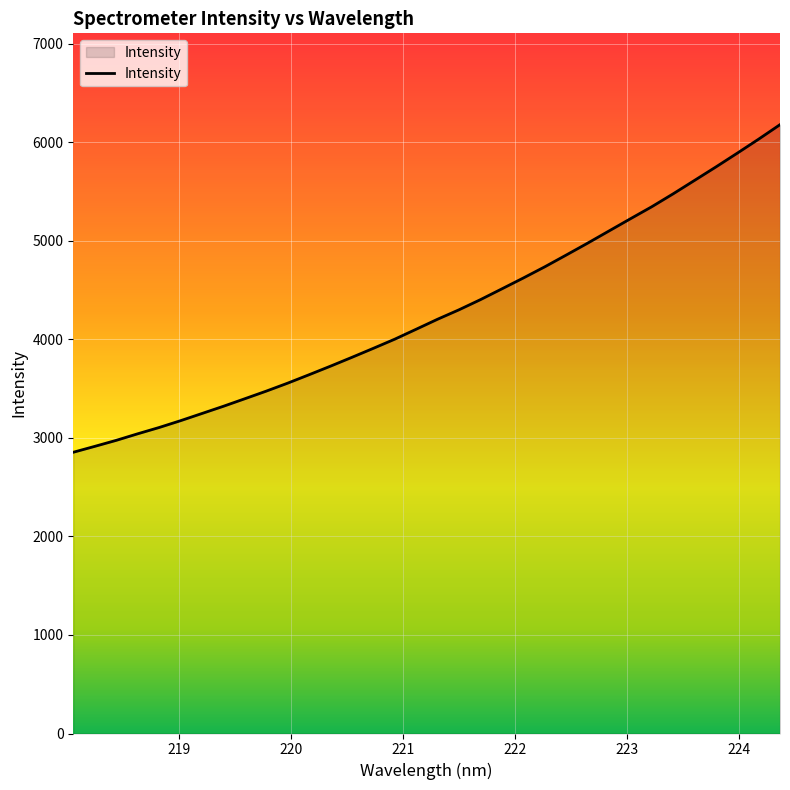

What is the minimum value shown in the chart?

2853.9